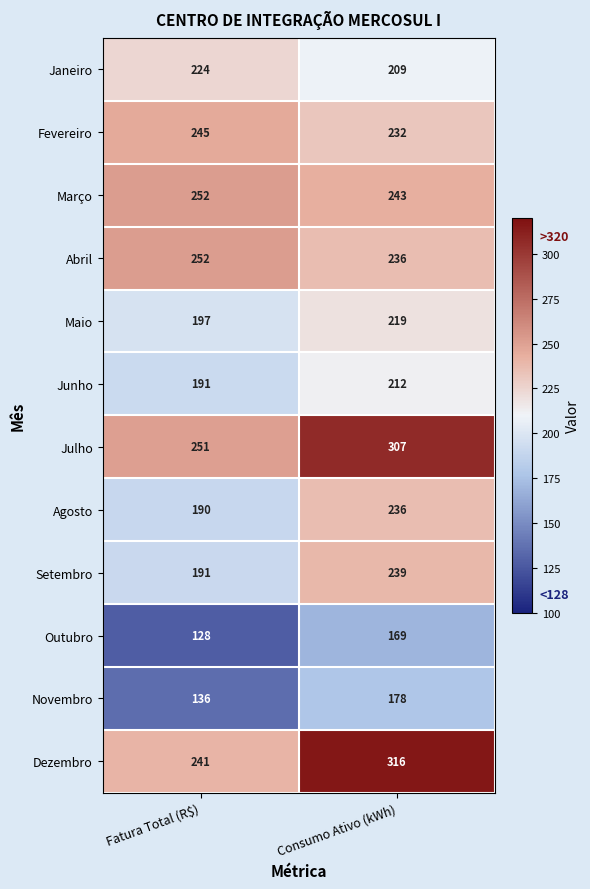

List the labels in order of Abril value, largest first.

Fatura Total (R$), Consumo Ativo (kWh)